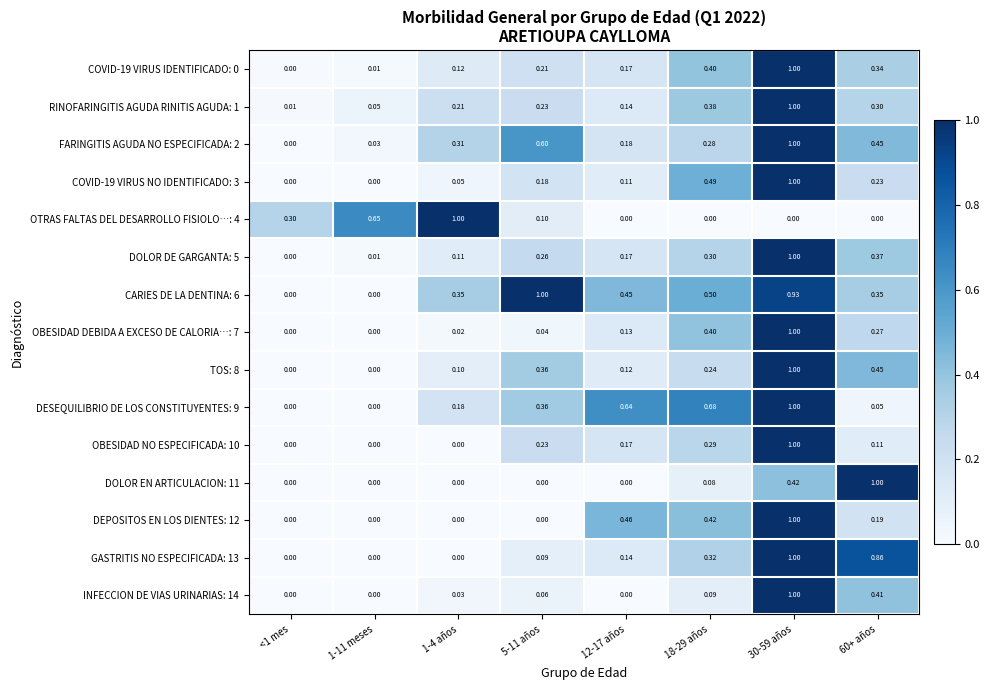

Is the value of INFECCION DE VIAS URINARIAS: 14 at 12-17 años greater than the value of RINOFARINGITIS AGUDA RINITIS AGUDA: 1 at 1-11 meses?

No